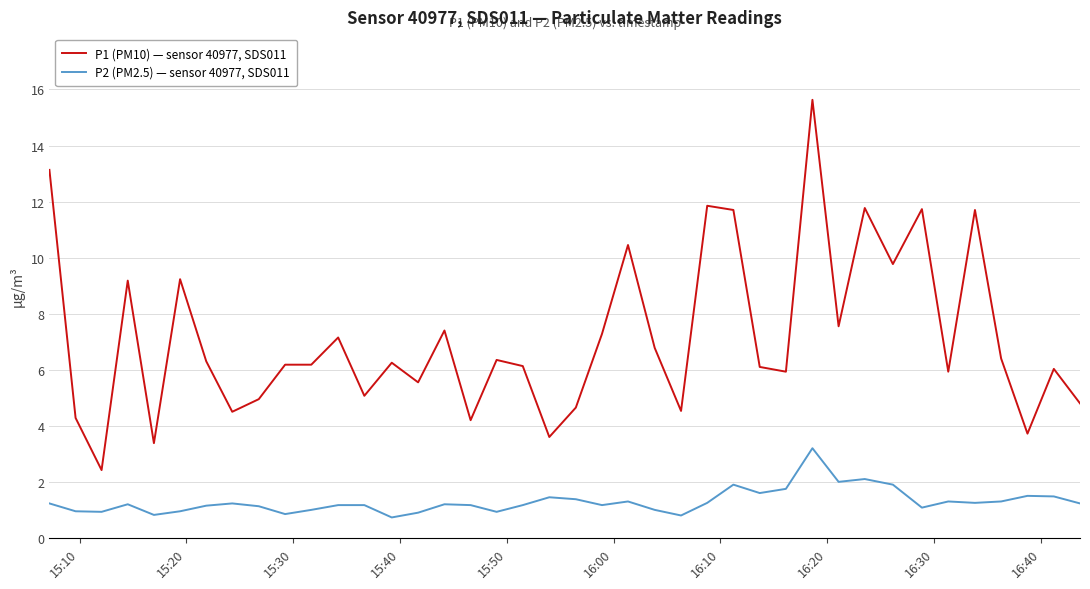

Rank the series by their maximum value, from highest to lowest.

P1 (PM10) — sensor 40977, SDS011, P2 (PM2.5) — sensor 40977, SDS011